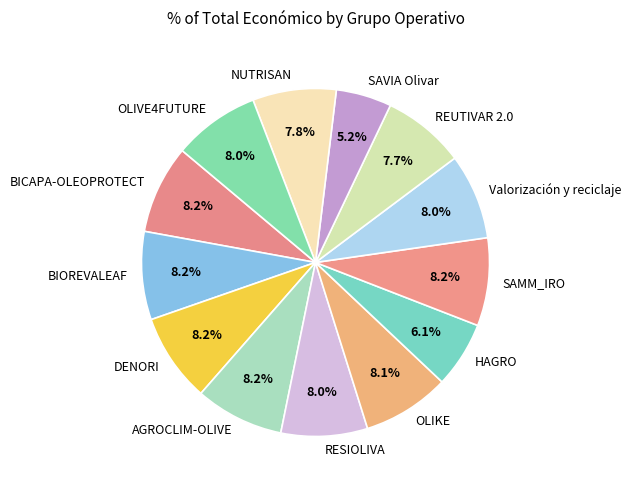

To the nearest percent, what is the combined percentage of BIOREVALEAF and RESIOLIVA?

16%